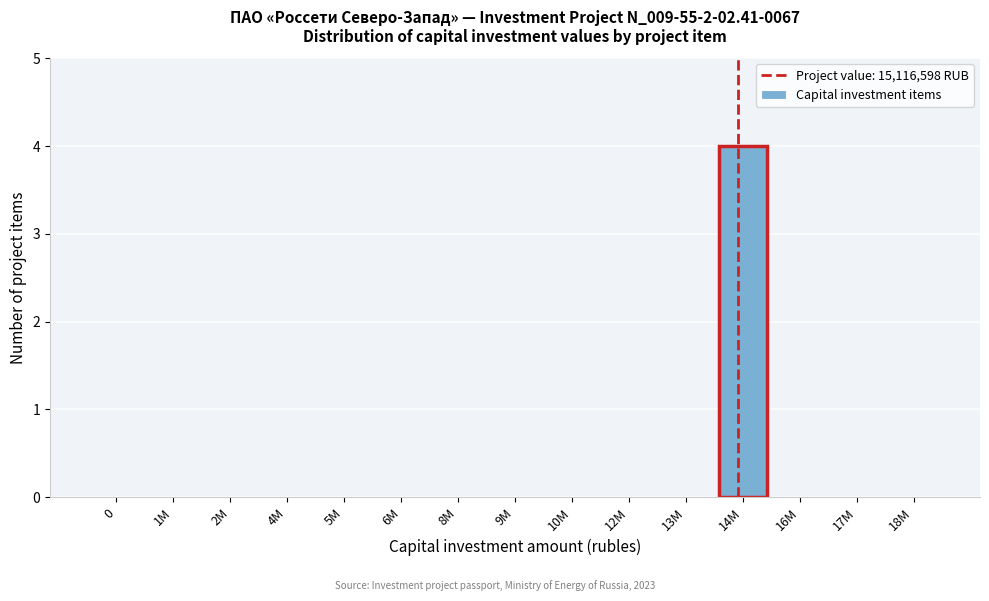

Reading left to right, extract all data points from this chart.

0=0	1M=0	2M=0	4M=0	5M=0	6M=0	8M=0	9M=0	10M=0	12M=0	13M=0	14M=4	16M=0	17M=0	18M=0